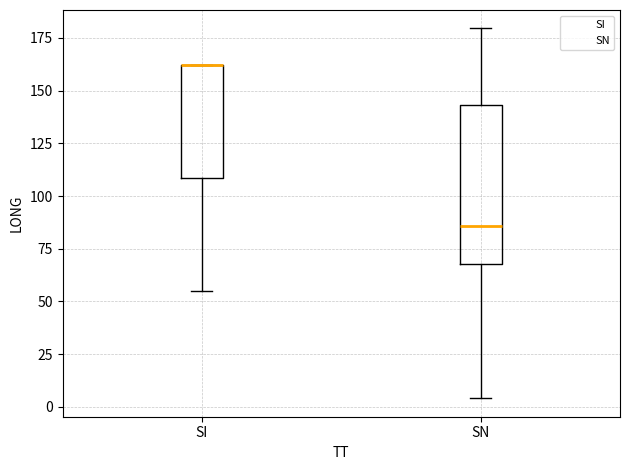

Where is the lower edge of the box for SI on the y-axis? The values are not printed on the chart, so give them approximately, as read against the axis.

110